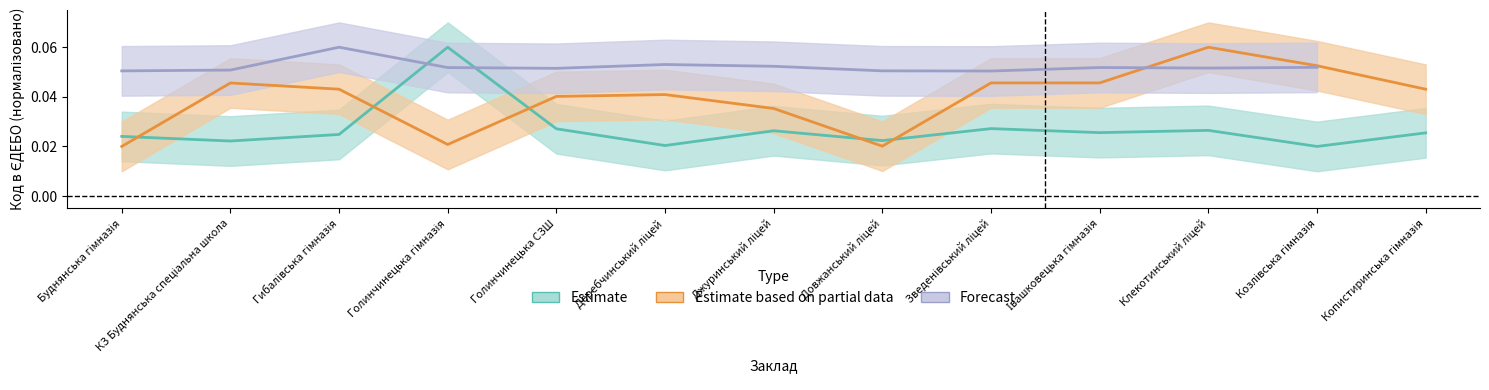

At which category is the sum across all series the highest?

Клекотинський ліцей